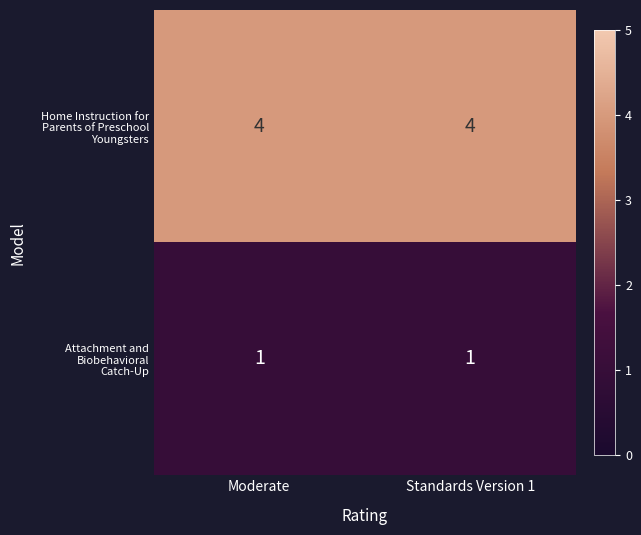

What is the greatest value displayed?

4